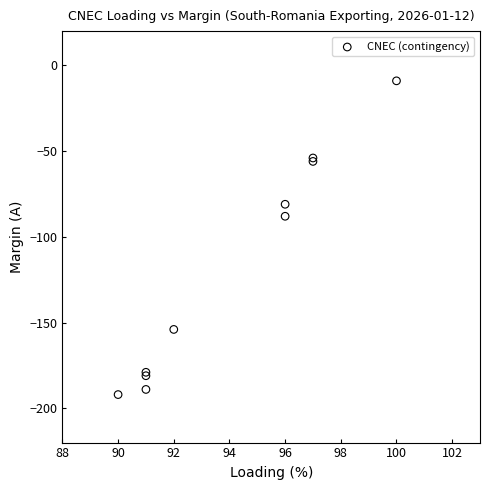

What Y value in the scatter plot is closest to -100?

-88